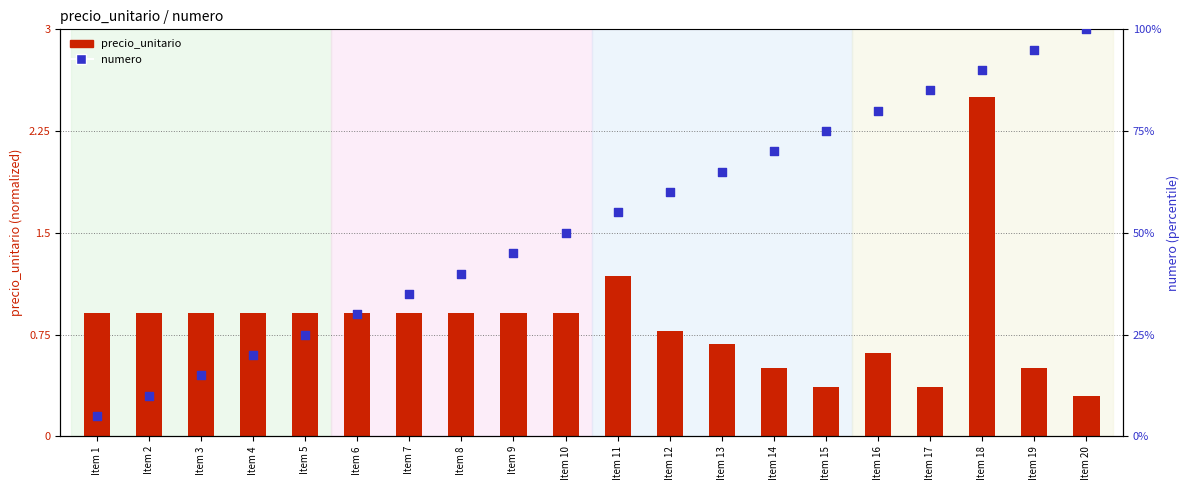

What are all the series names shown in the legend?

precio_unitario, numero